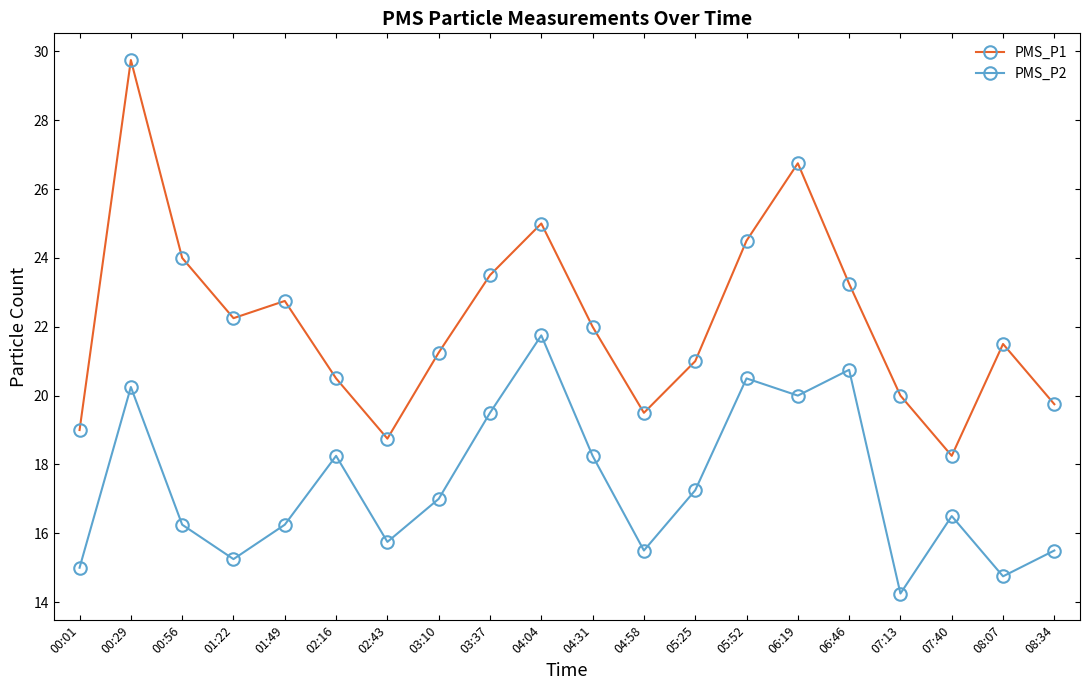

At which label does PMS_P1 reach its peak?

00:29